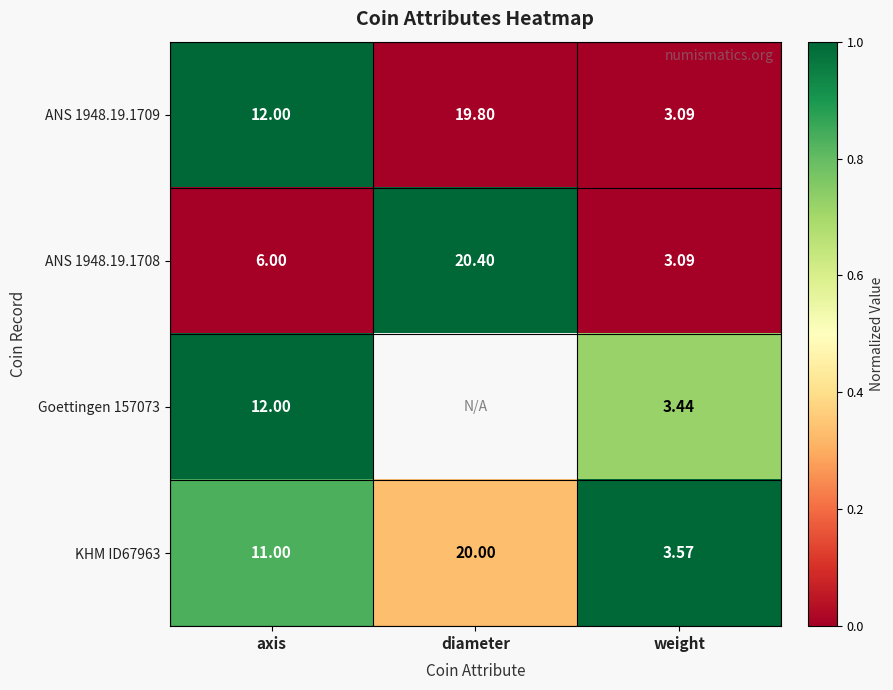

Is the value of KHM ID67963 at axis greater than the value of ANS 1948.19.1709 at diameter?

No